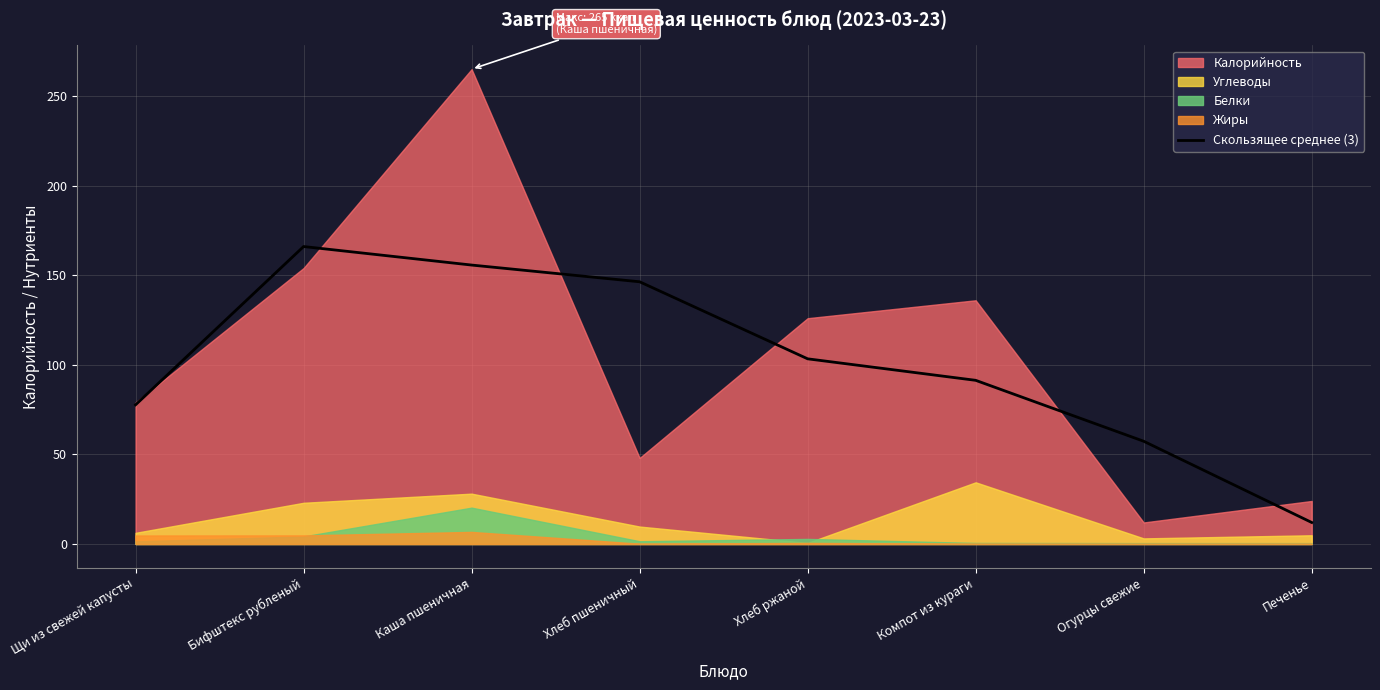

What is the average value?

101.2